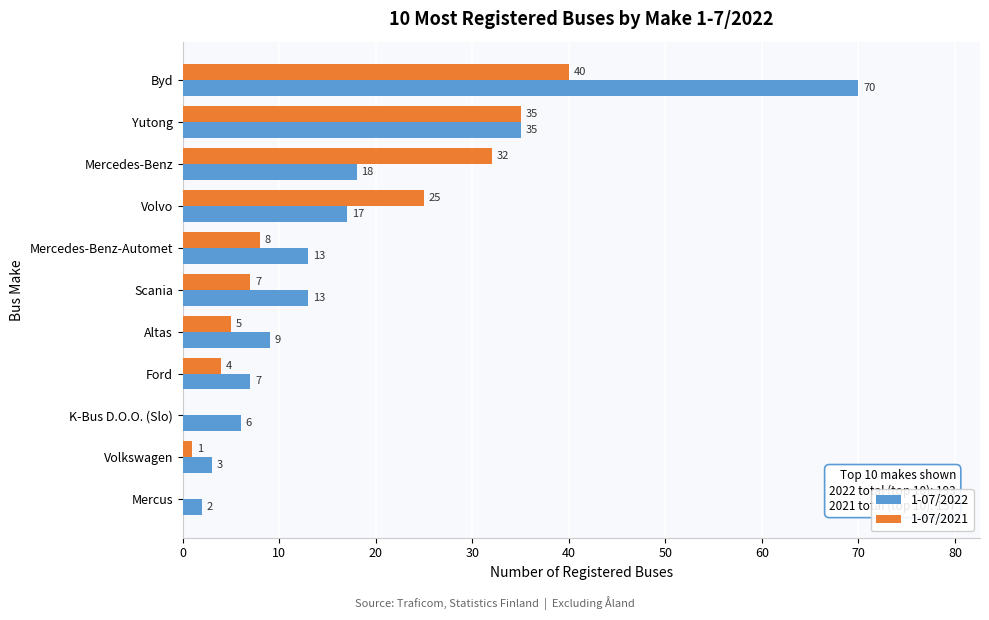

What value does the 1-07/2022 series have at Byd, to the nearest 5?

70